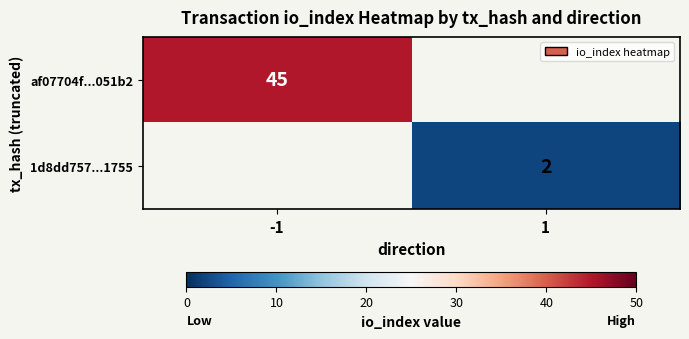

The value of 1d8dd757...1755 at 1 is 1. True or false?

False